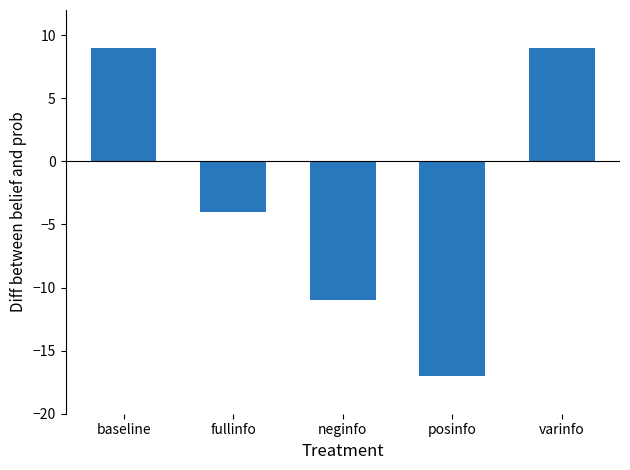

What position from the right is neginfo?

3